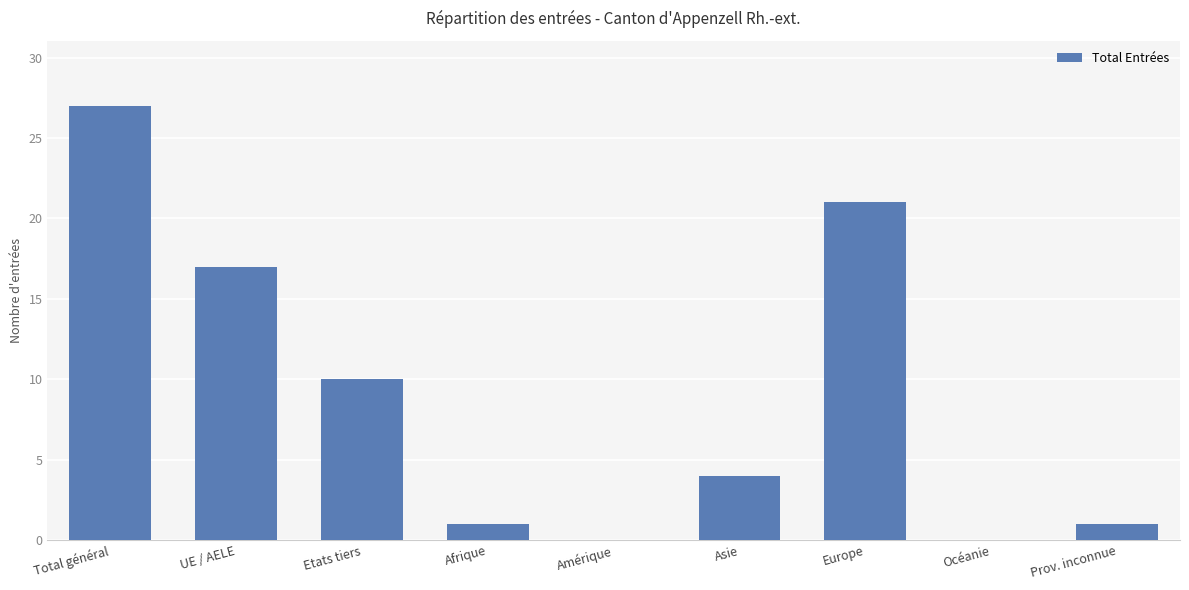

Reading left to right, extract all data points from this chart.

Total général=27	UE / AELE=17	Etats tiers=10	Afrique=1	Amérique=0	Asie=4	Europe=21	Océanie=0	Prov. inconnue=1